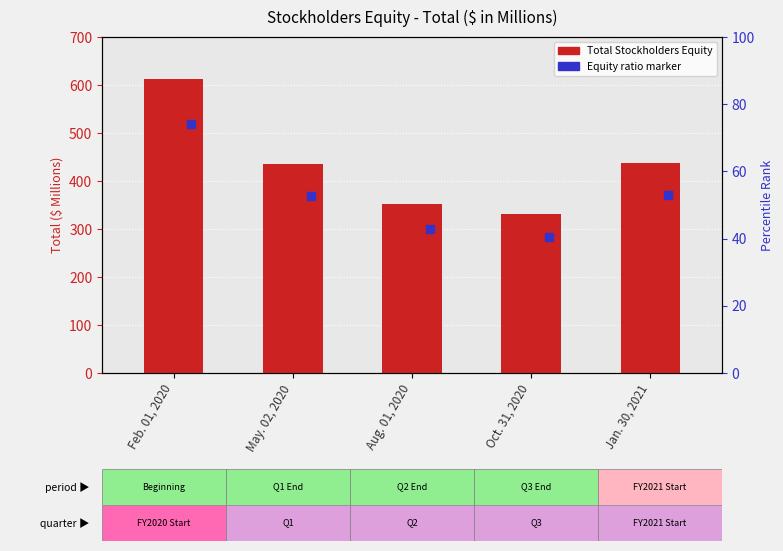

List the labels in order of value, largest first.

Feb. 01, 2020, Jan. 30, 2021, May. 02, 2020, Aug. 01, 2020, Oct. 31, 2020